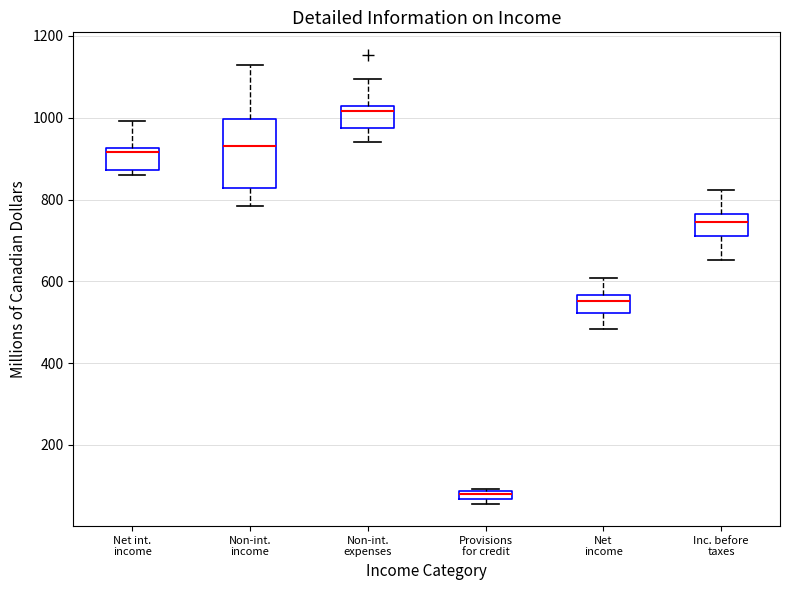

Where does the upper whisker of the box for Net income end on the y-axis? The values are not printed on the chart, so give them approximately, as read against the axis.

600